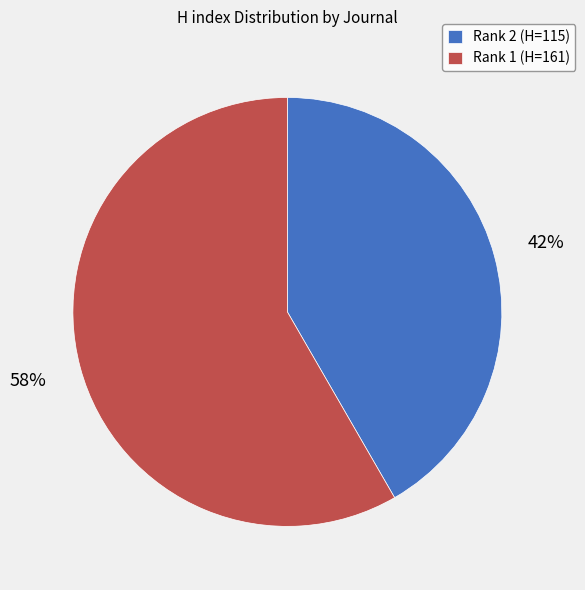

To the nearest percent, what is the average slice percentage?

50%